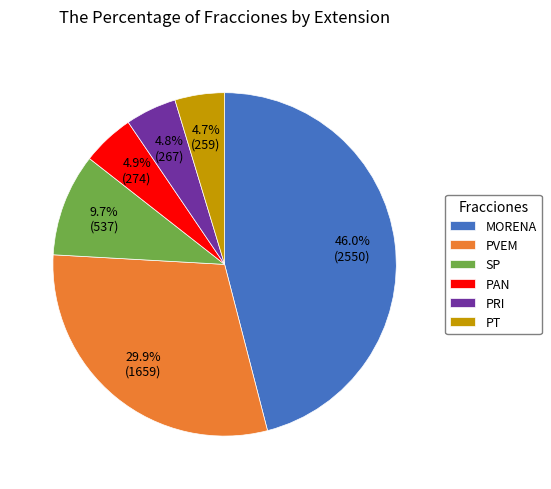

Is it true that MORENA is 46% of the pie?

True